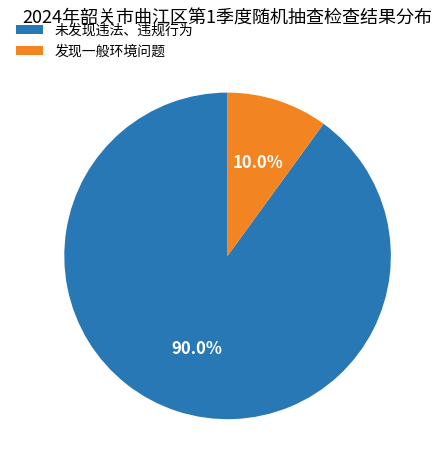

To the nearest percent, what is the combined percentage of 发现一般环境问题 and 未发现违法、违规行为?

100%